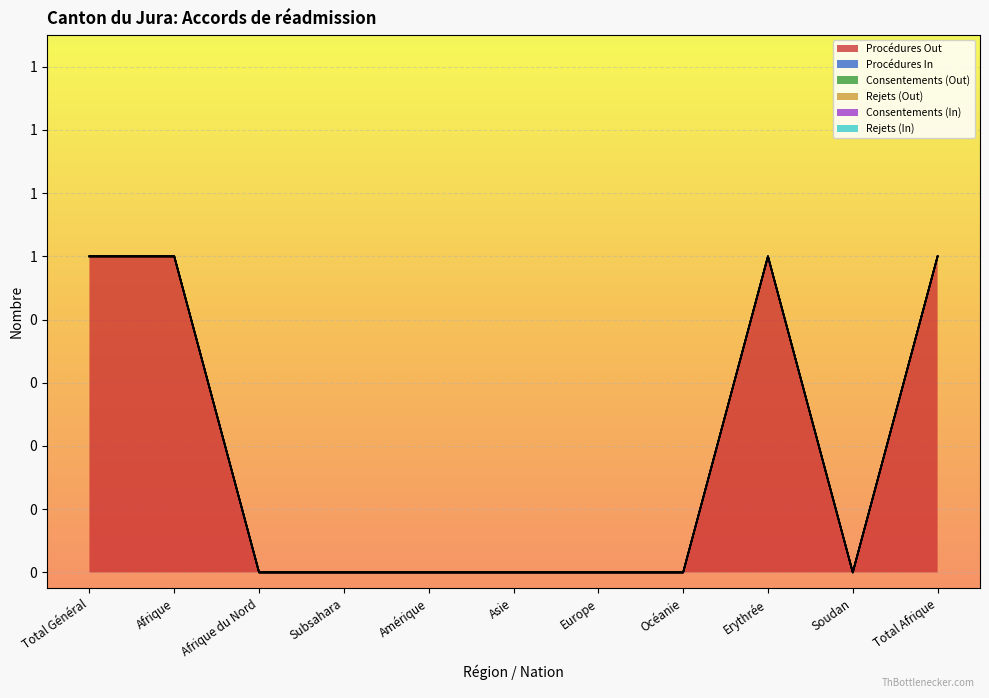

Which series changed the most between Asie and Océanie?

Procédures Out